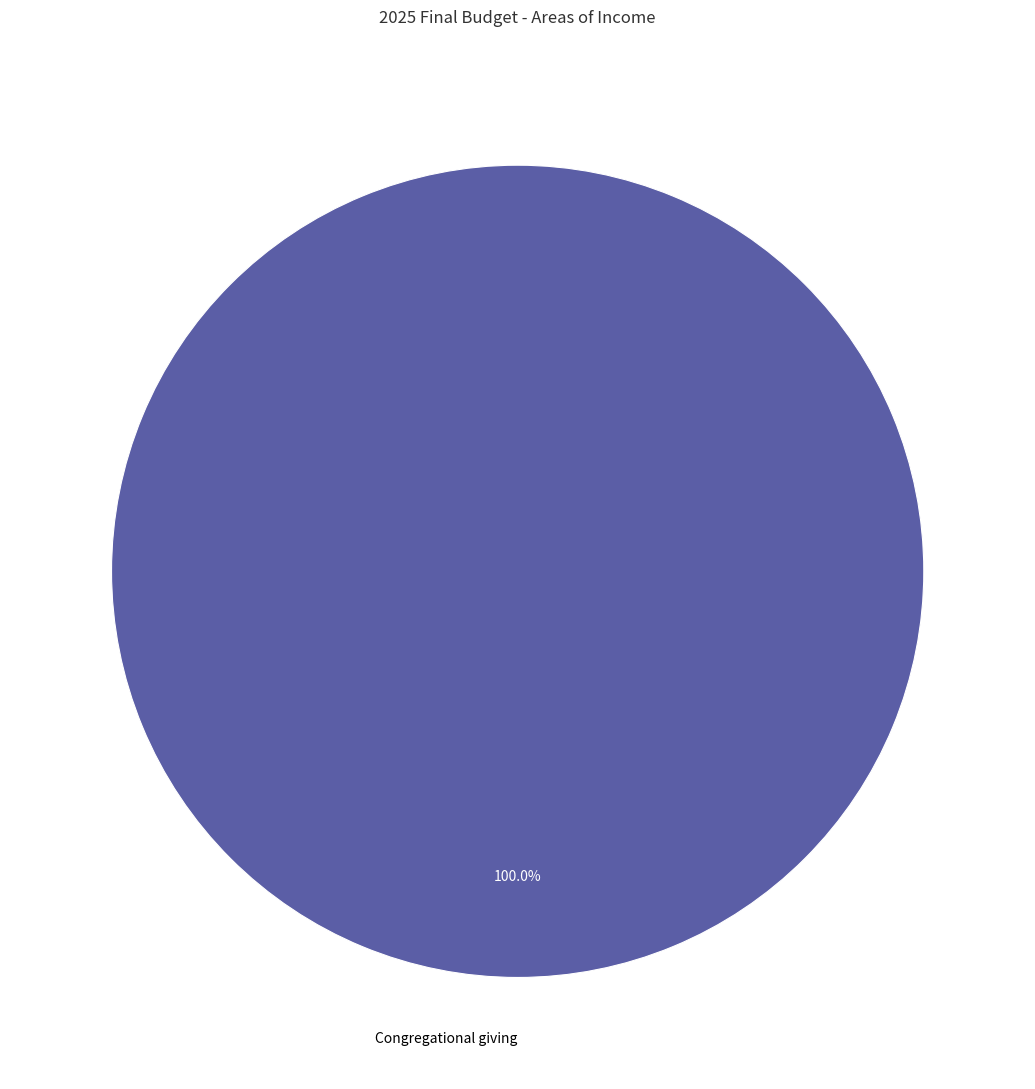

Rank the categories by value from lowest to highest.

Congregational giving